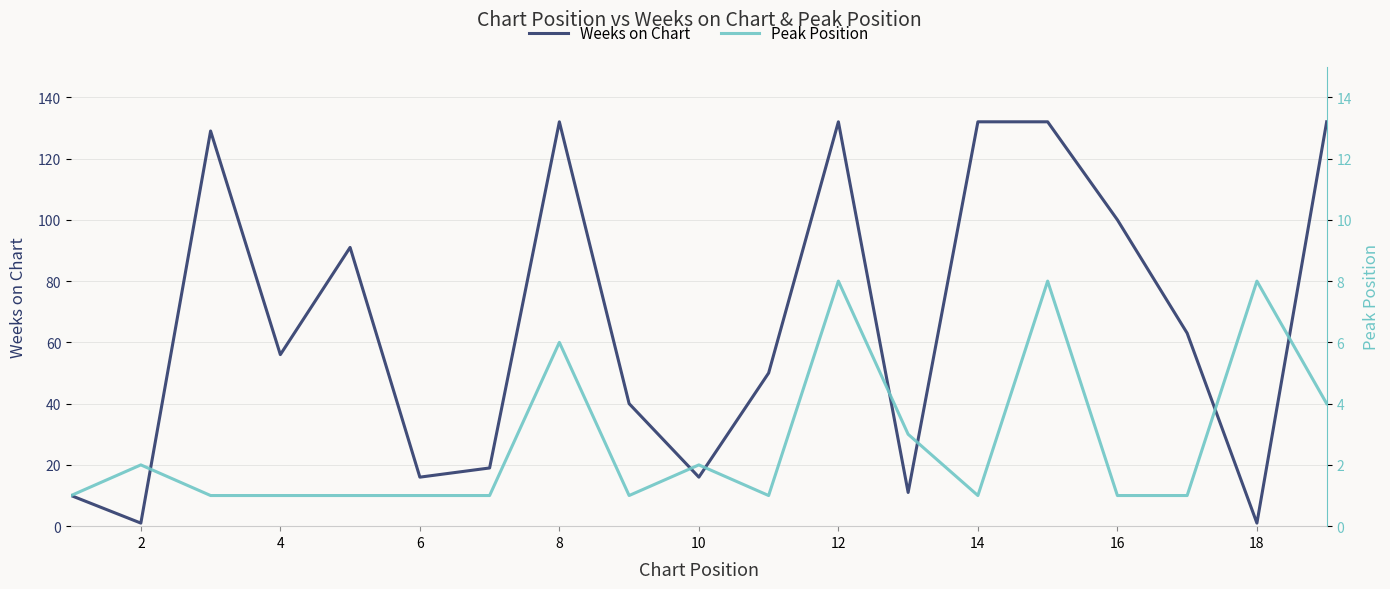

The value of Weeks on Chart at 14 is 201. True or false?

False